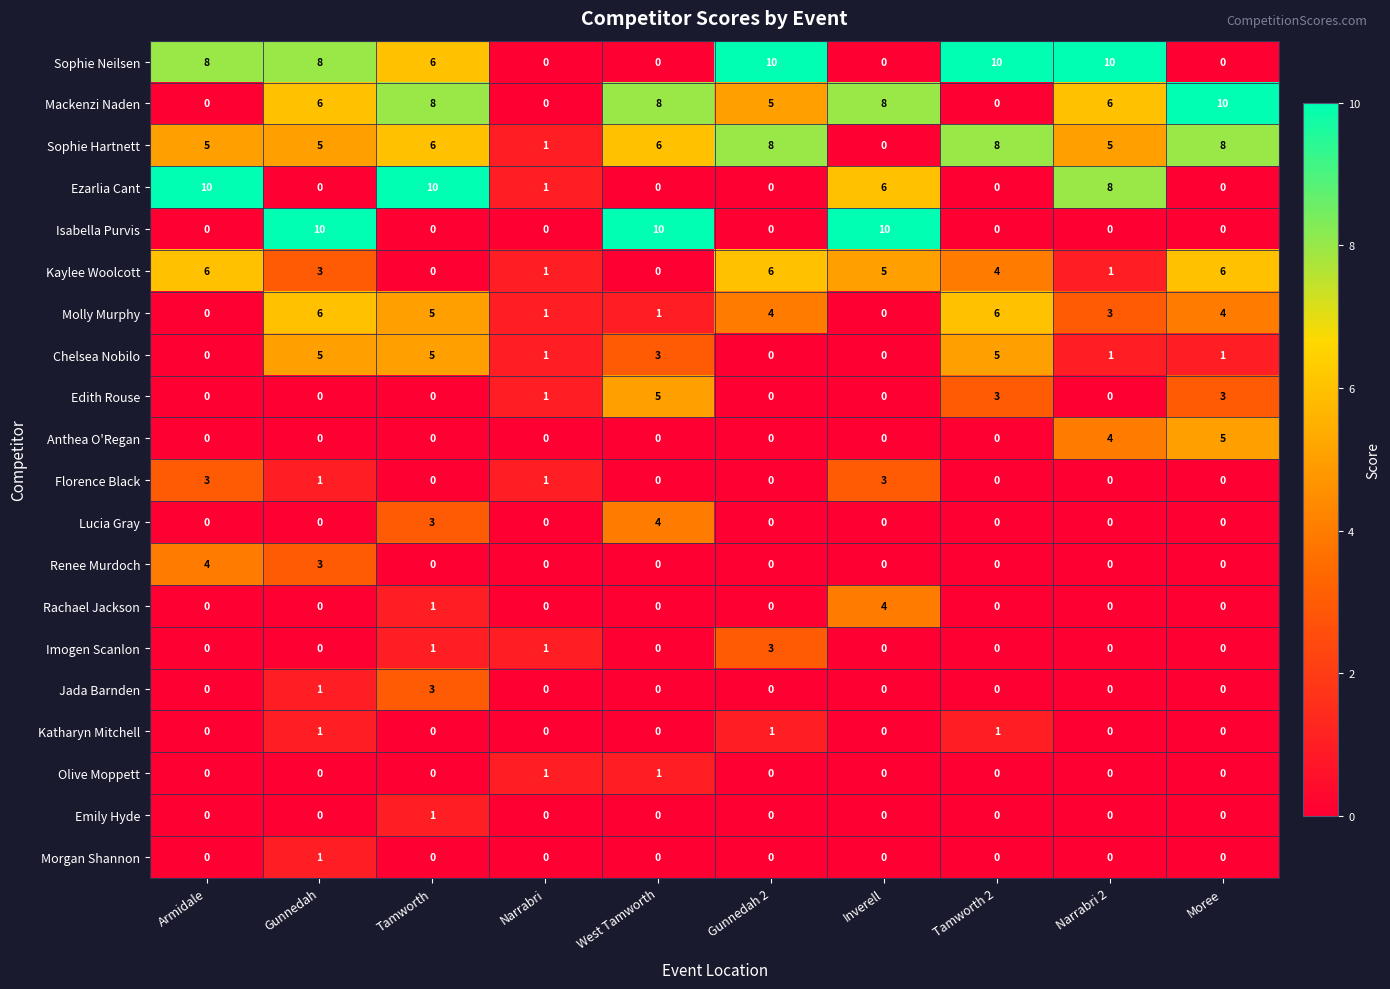

How many series are shown in this chart?

20